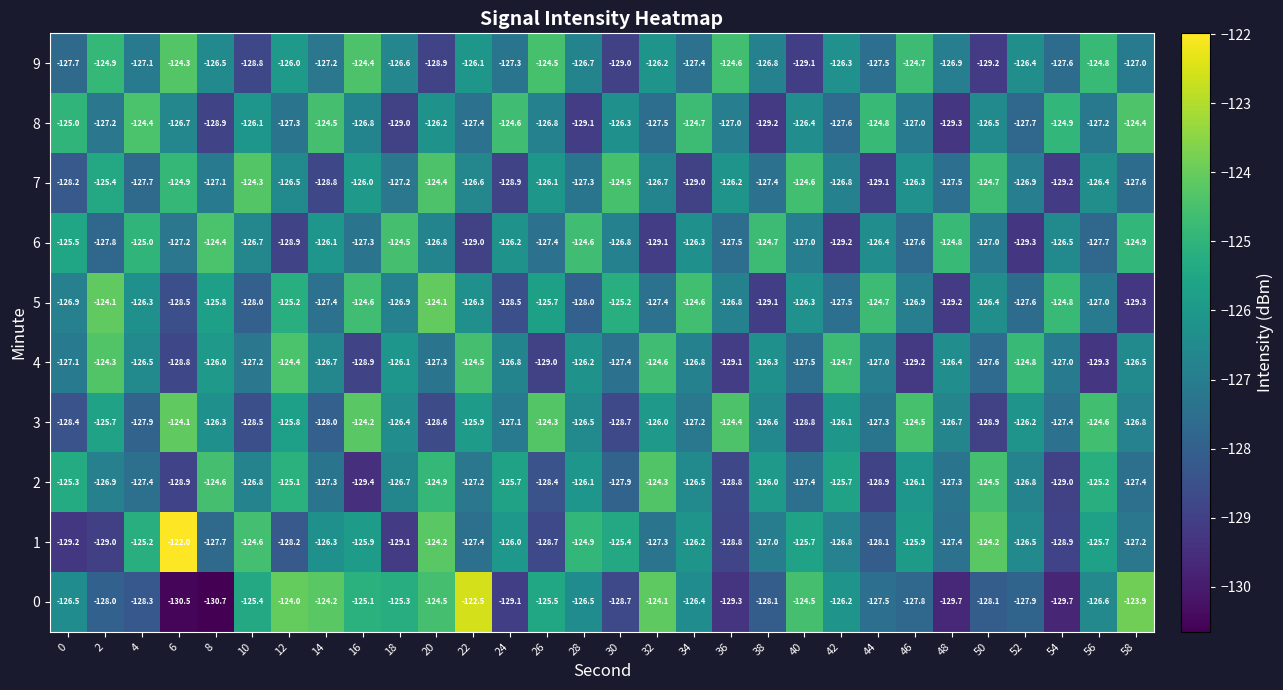

Which series has the widest spread of values?

0